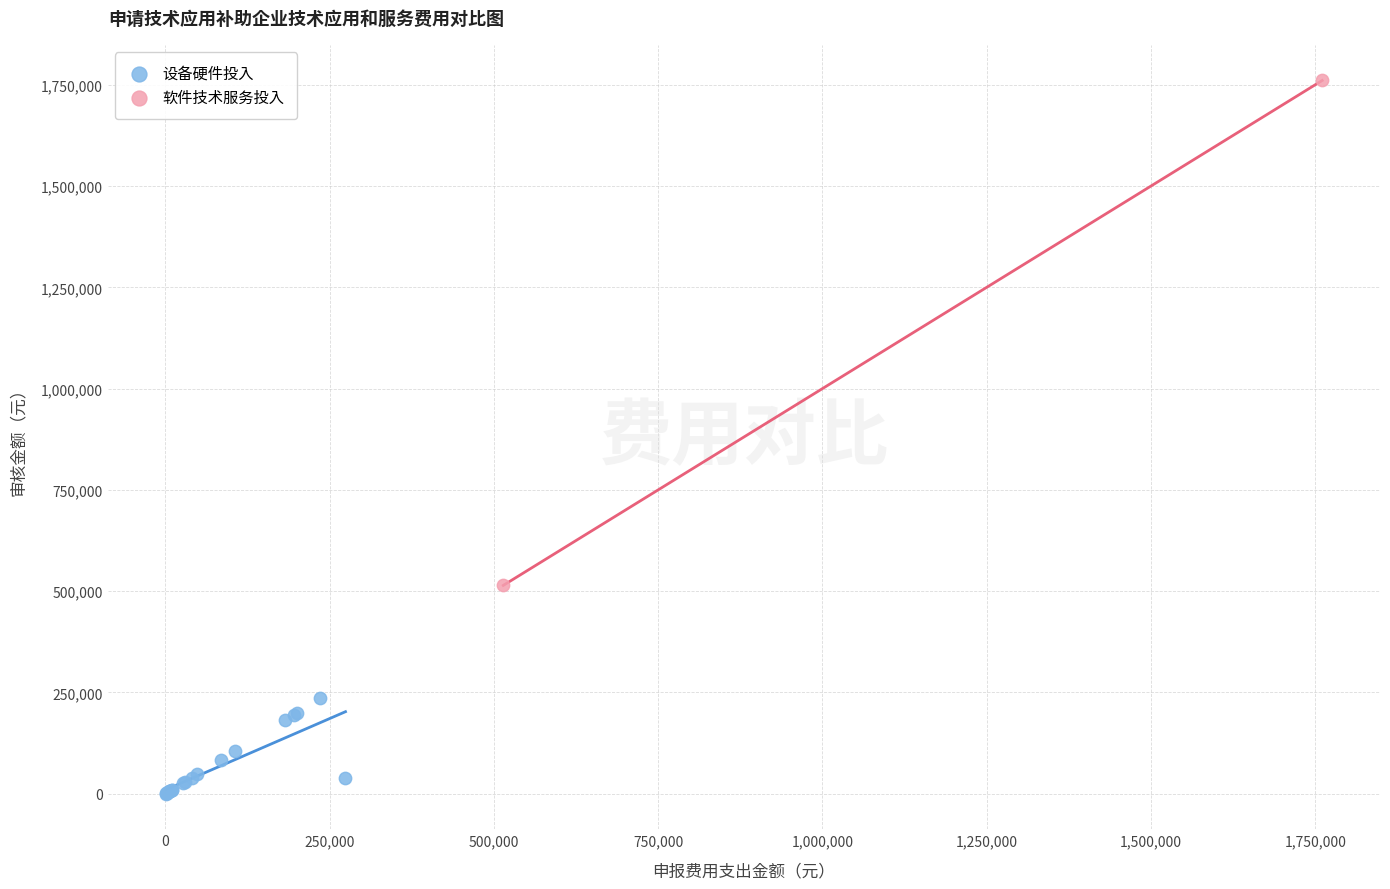

What are all the series names shown in the legend?

设备硬件投入, 软件技术服务投入